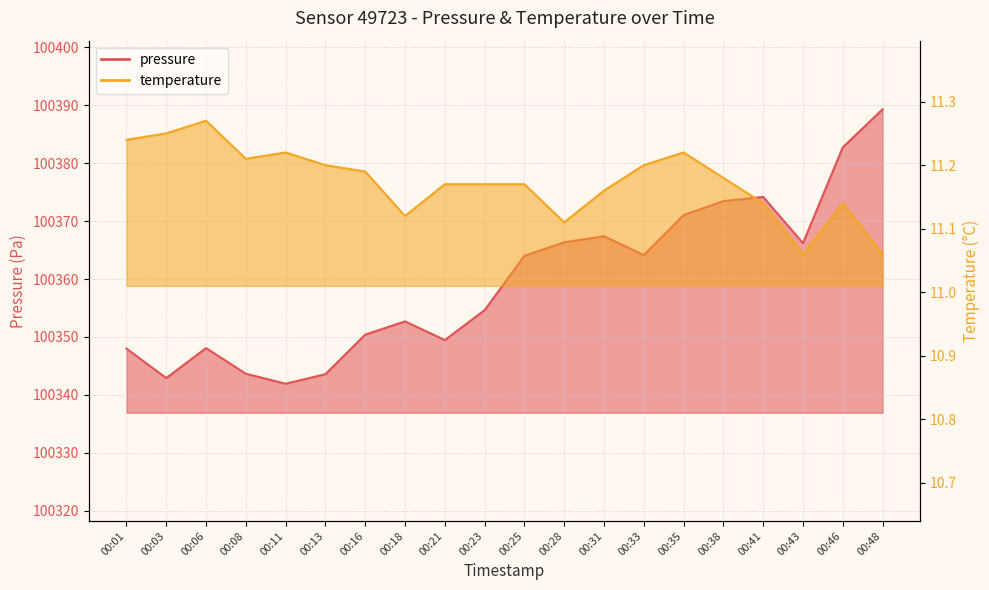

True or false: temperature has a value of 11.2 at 00:21.

True